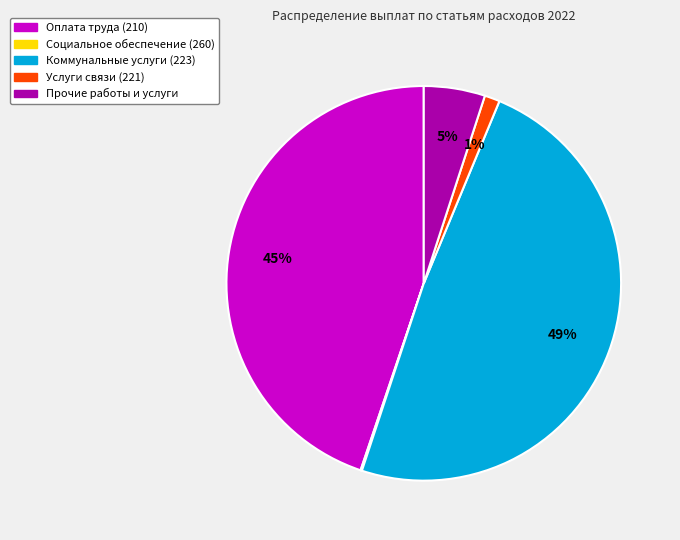

To the nearest percent, what is the difference between the Прочие работы и услуги and Коммунальные услуги (223) slice percentages?

44%